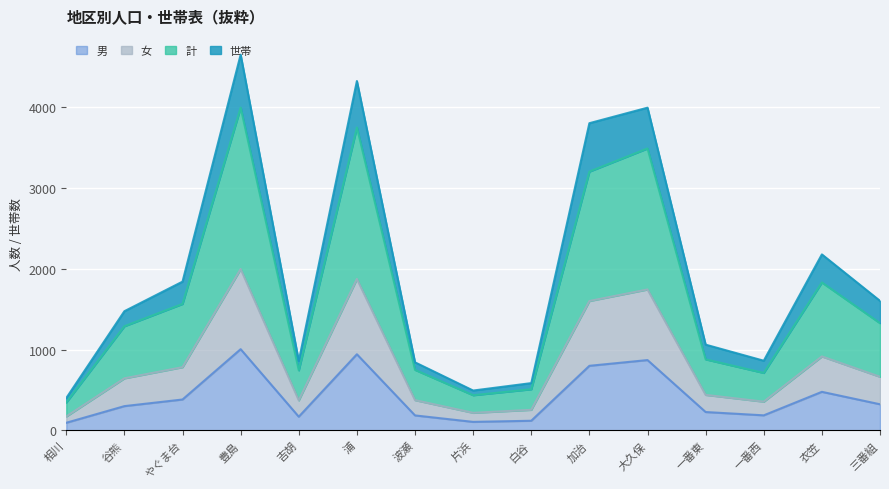

List the series in order of their peak value, lowest first.

男, 女, 計, 世帯